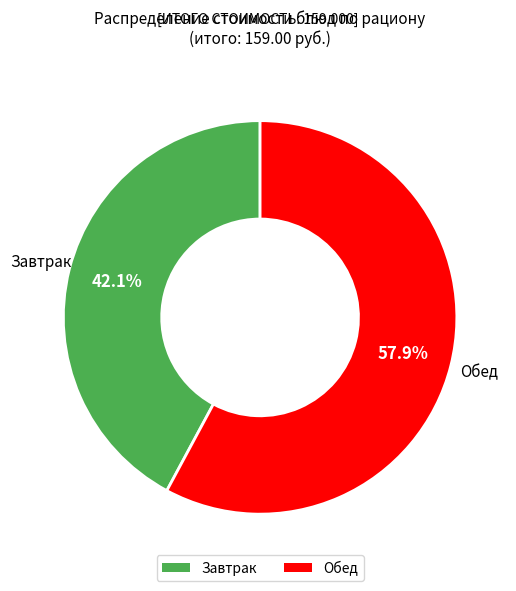

Rank the categories by value from highest to lowest.

Обед, Завтрак